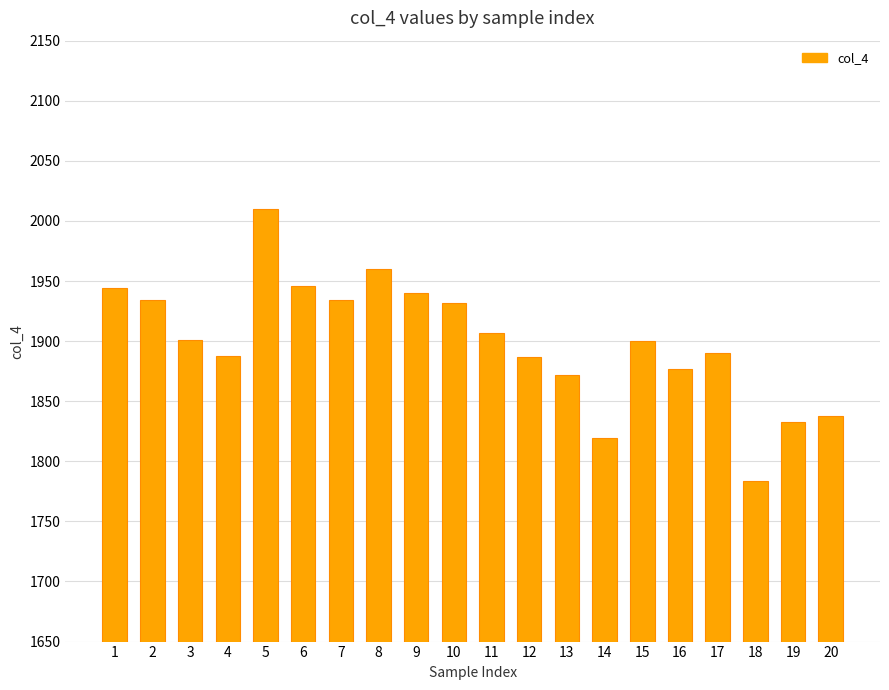

What is the difference between the maximum and second lowest values?

191